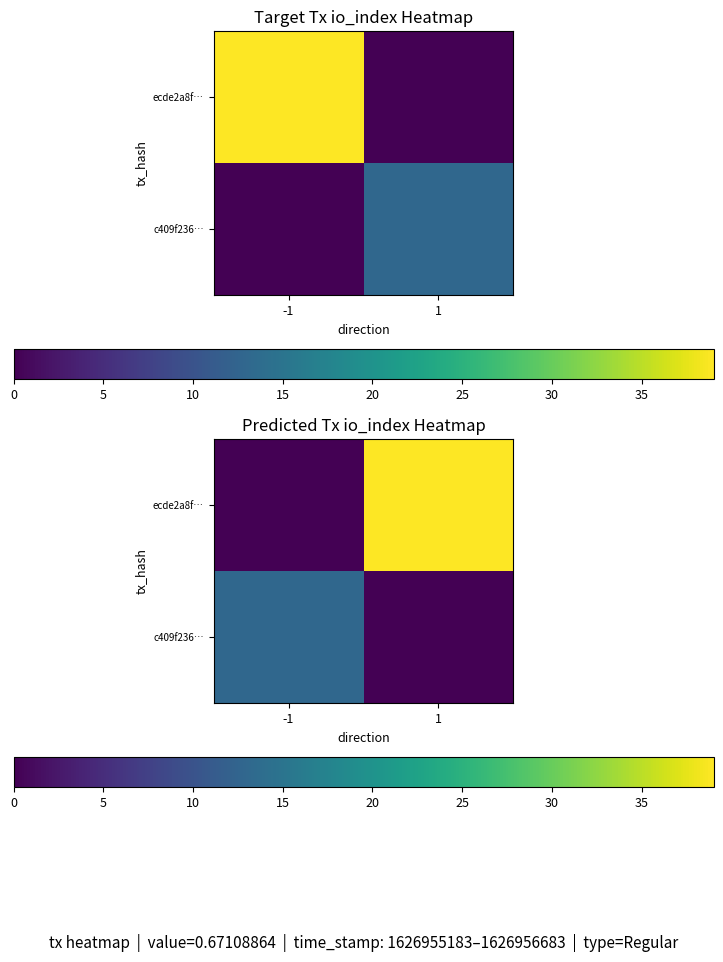

Rank the series by their maximum value, from highest to lowest.

ecde2a8f…, c409f236…